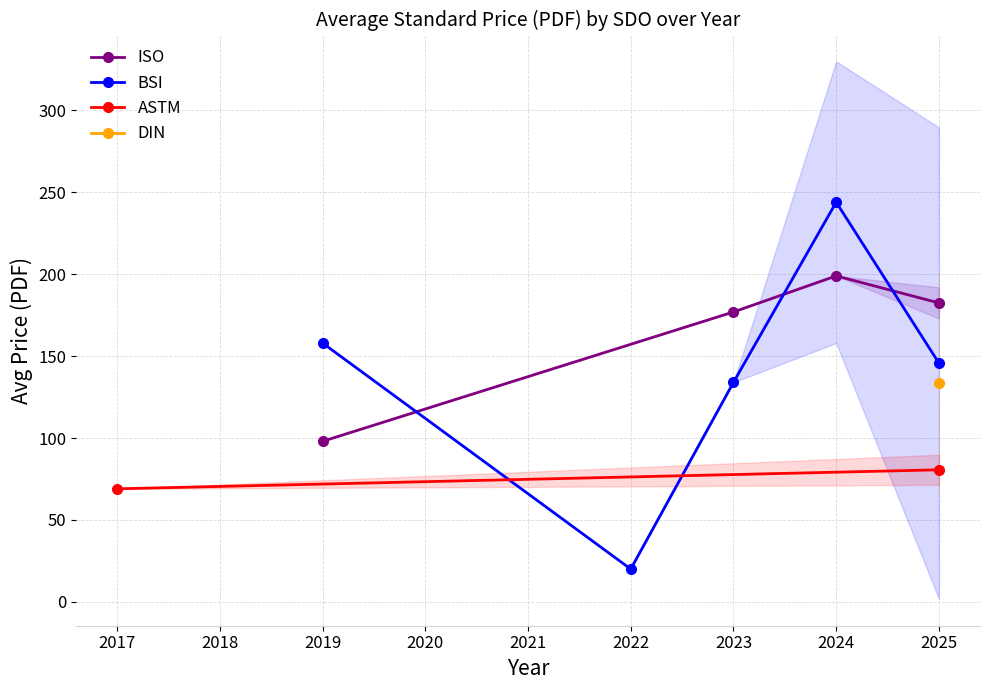

Which category has the highest value in the ISO series?

2024